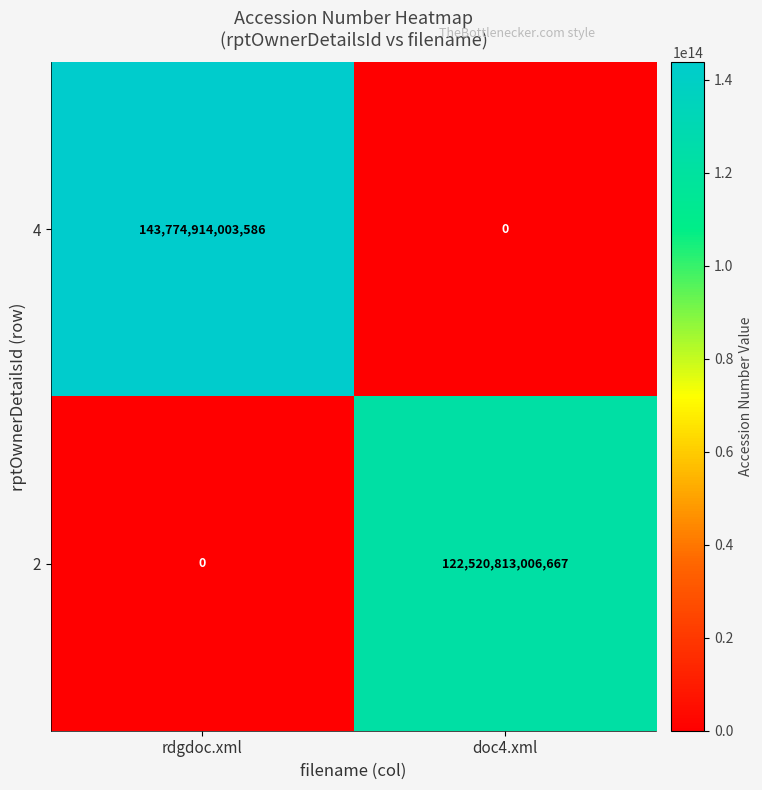

Rank the series by their average value, from lowest to highest.

2, 4